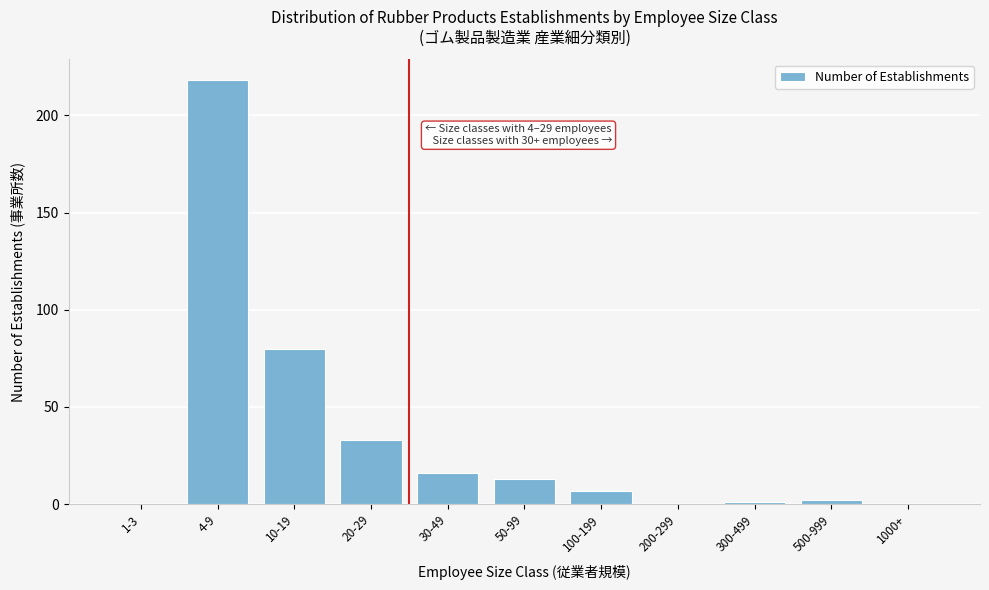

Reading right to left, what are all the values shown in this chart?

1000+=0	500-999=2	300-499=1	200-299=0	100-199=7	50-99=13	30-49=16	20-29=33	10-19=80	4-9=218	1-3=0